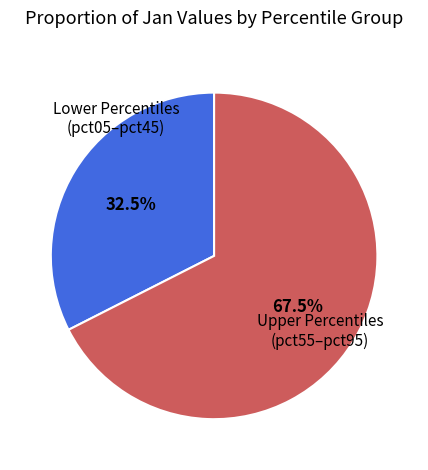

Does any single category account for the majority?

Yes